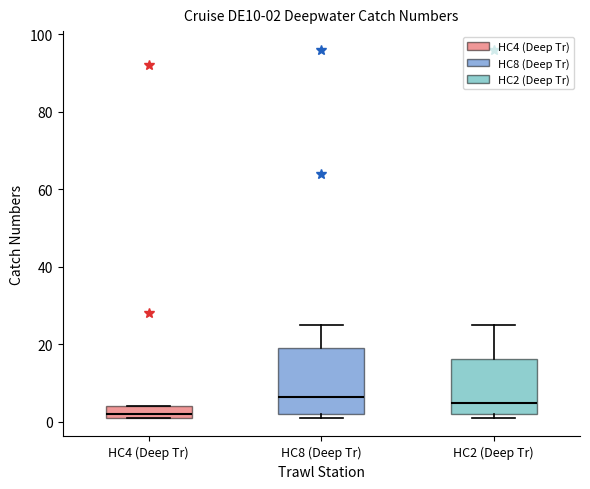

Which box is the tallest, from its lower edge to its upper edge?

HC8 (Deep Tr)